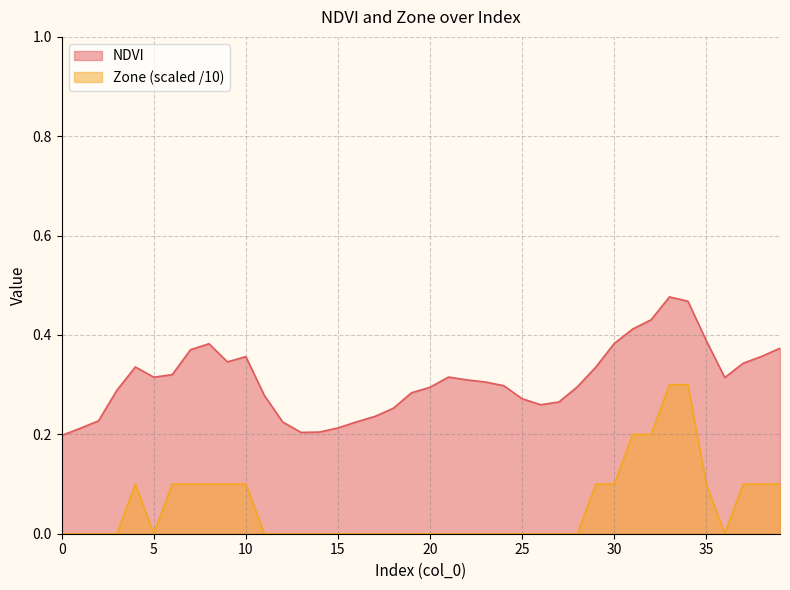

How many data points does each series have?

40